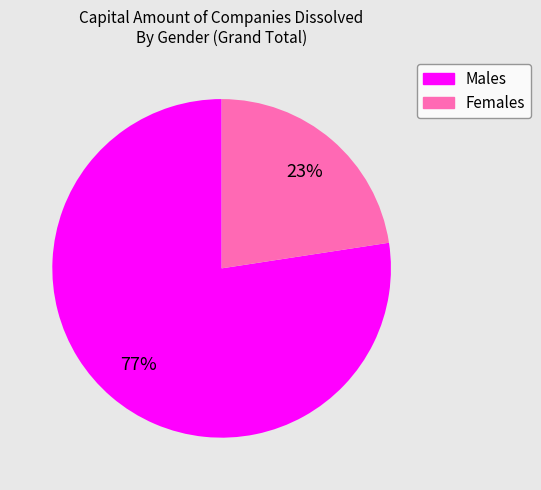

To the nearest percent, what is the average slice percentage?

50%